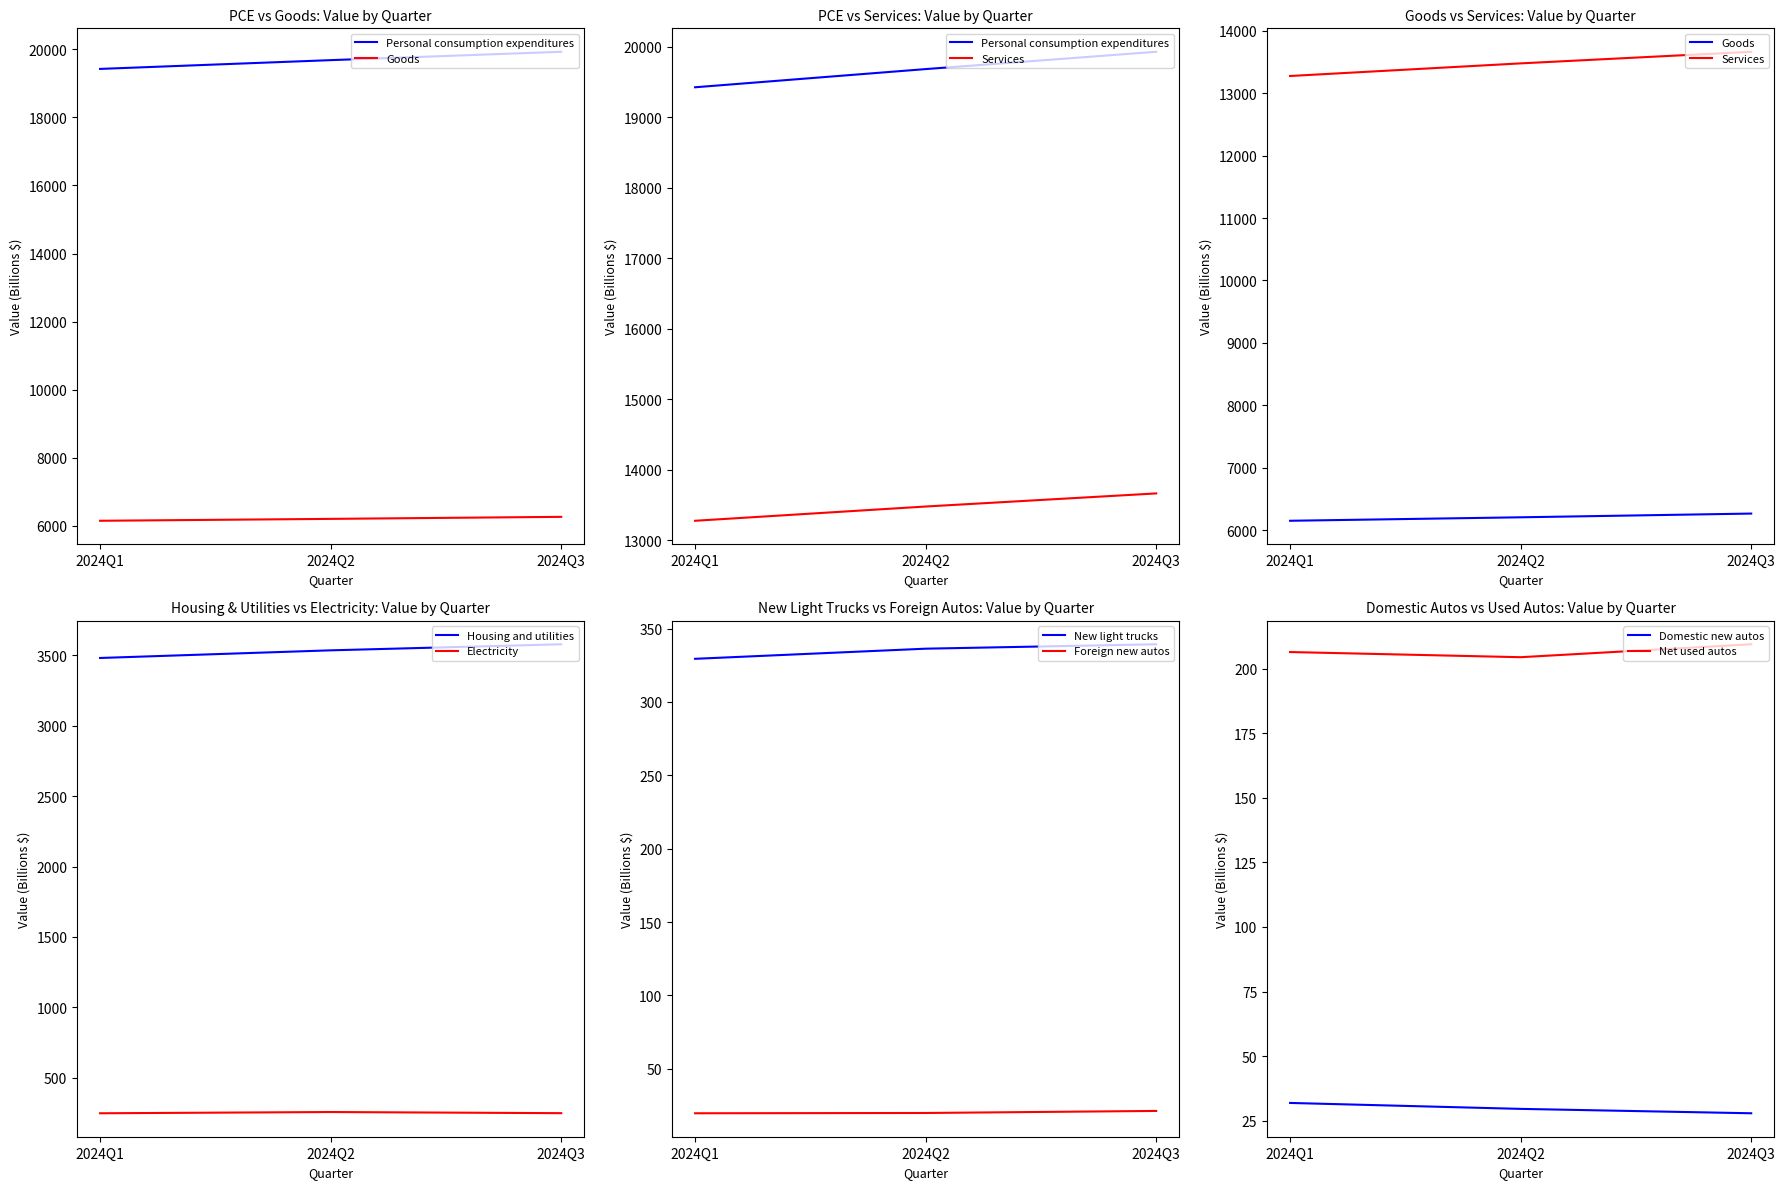

True or false: Services has a value of 13663.9 at 2024Q3.

True